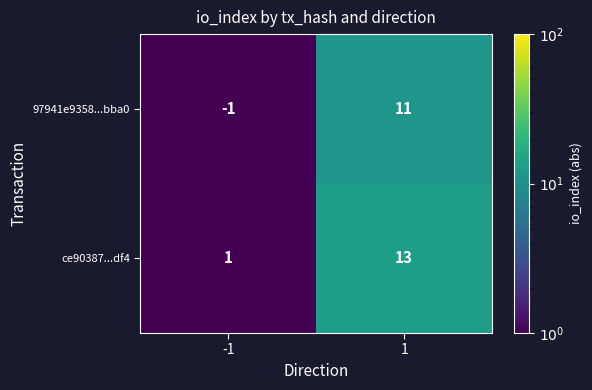

At which category is the sum across all series the highest?

1